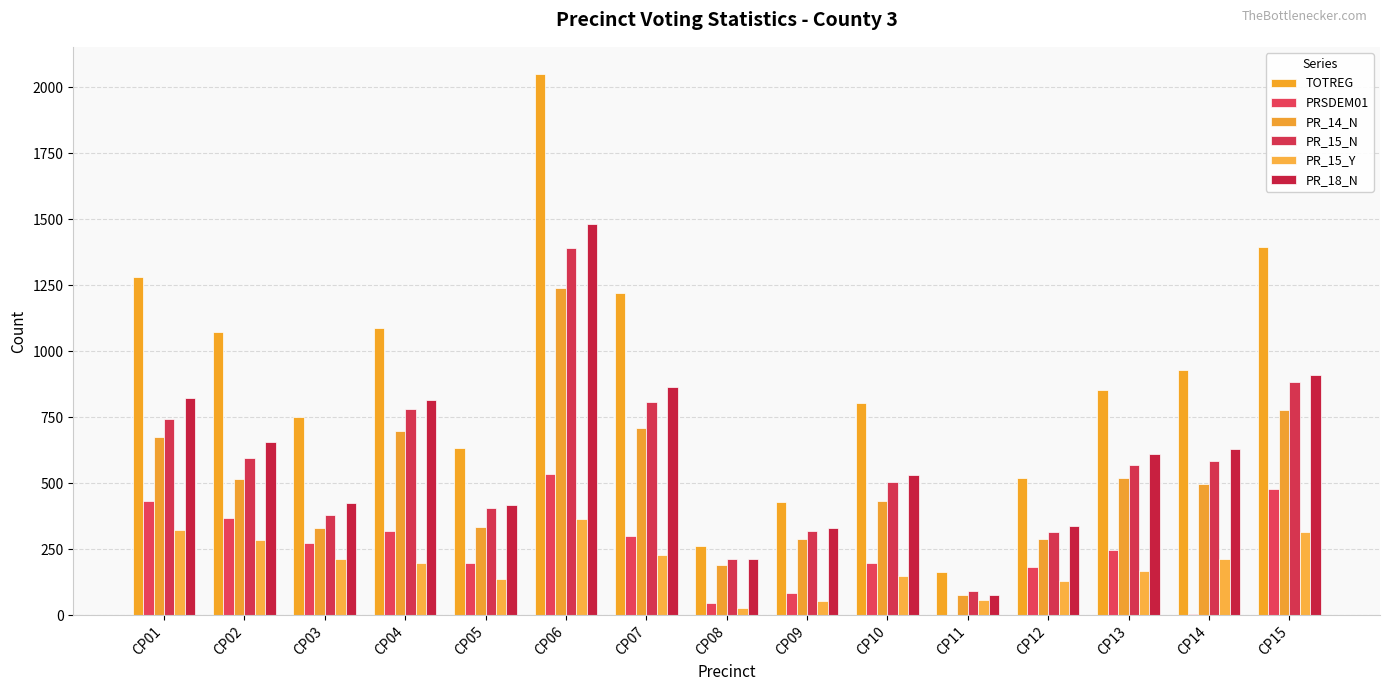

Are the bars horizontal?

No